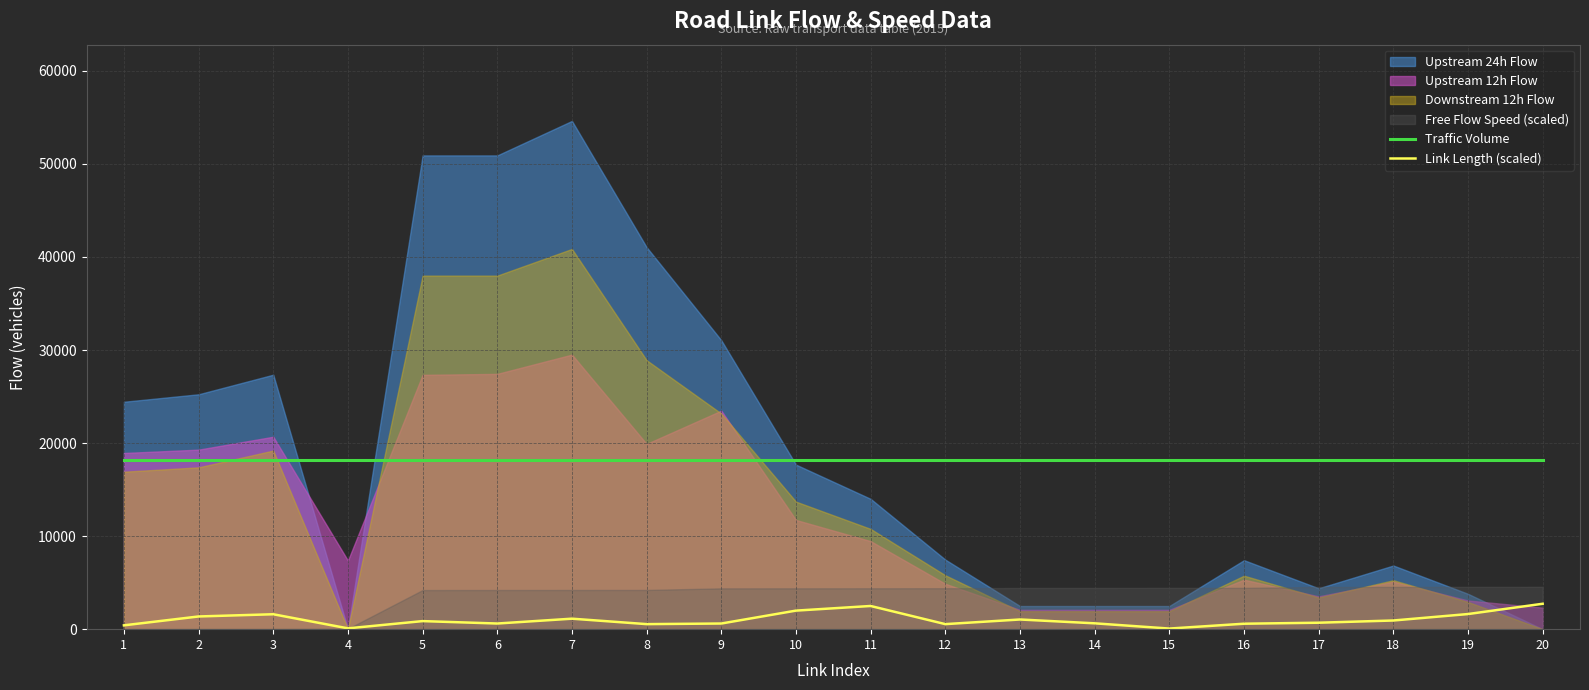

Read the Traffic Volume value at 5.

18201.0